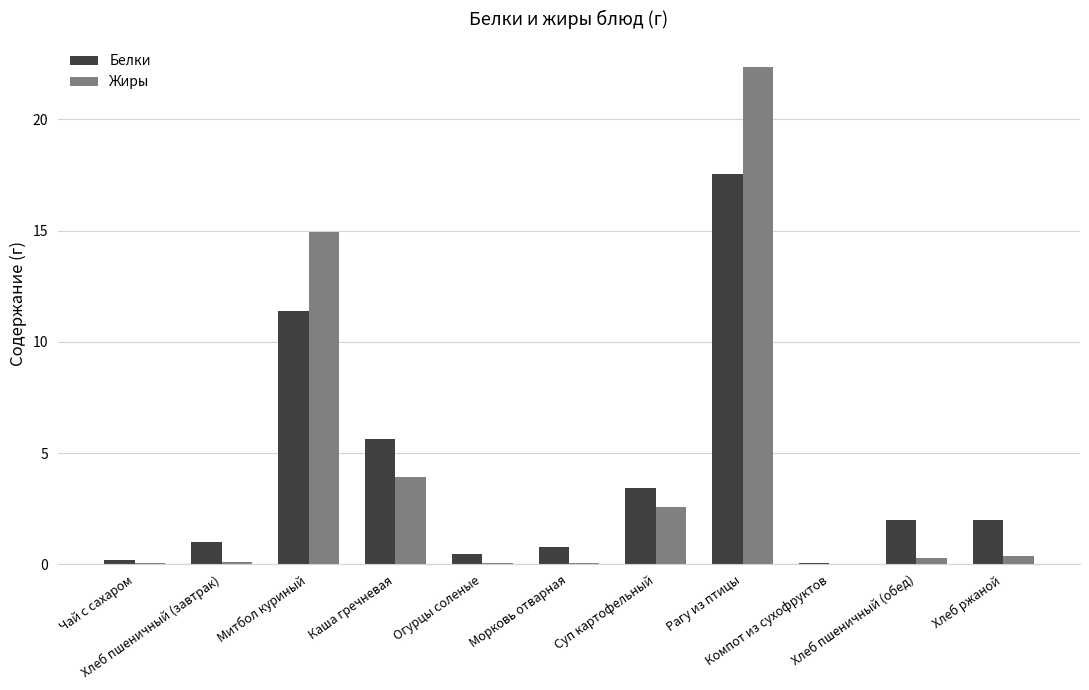

What is the sum of all Белки values?

44.5